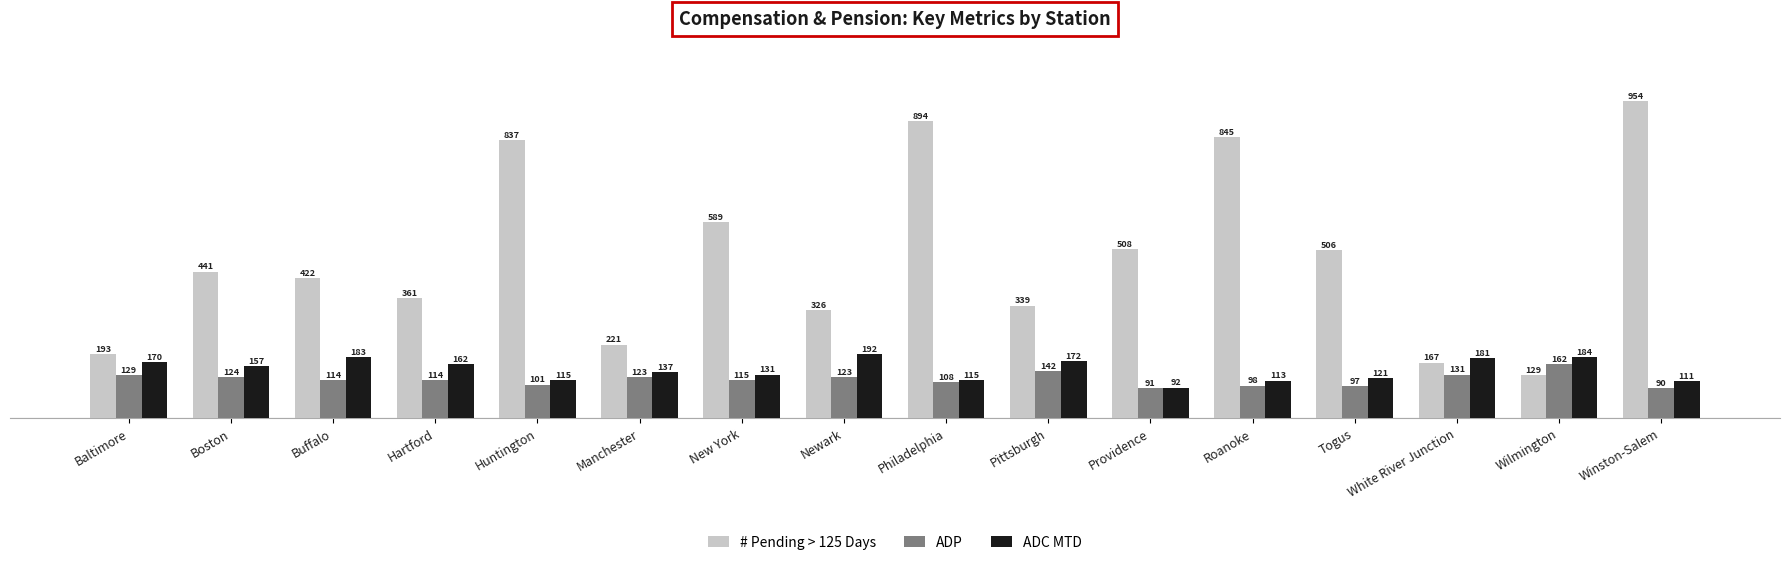

Which series has the widest spread of values?

# Pending > 125 Days